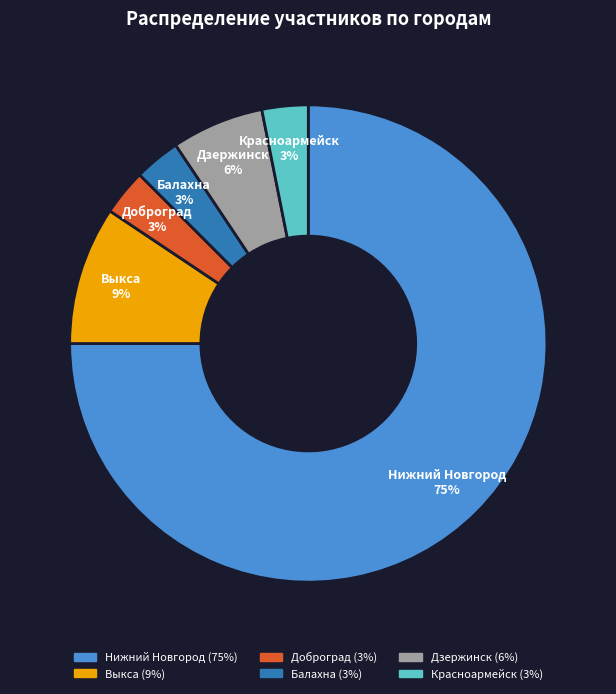

How many slices are in this pie chart?

6